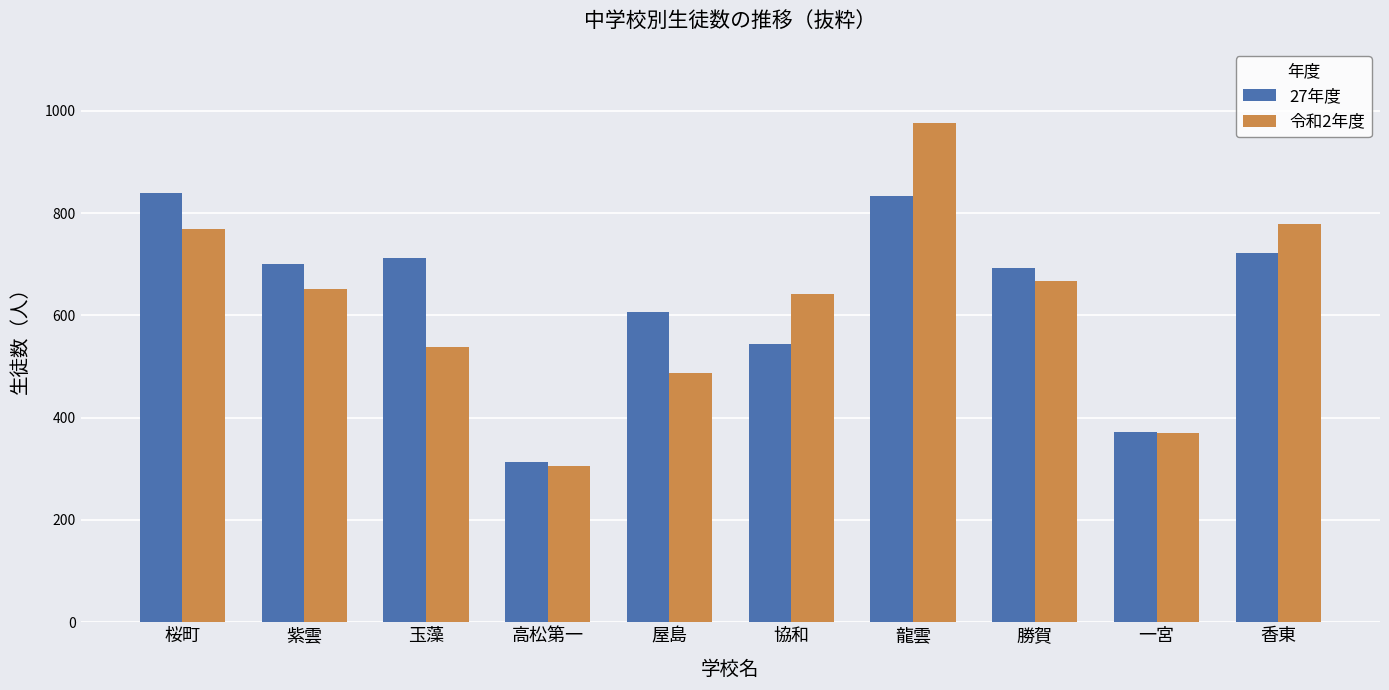

At 桜町, list the series in order from smallest to largest.

令和2年度, 27年度